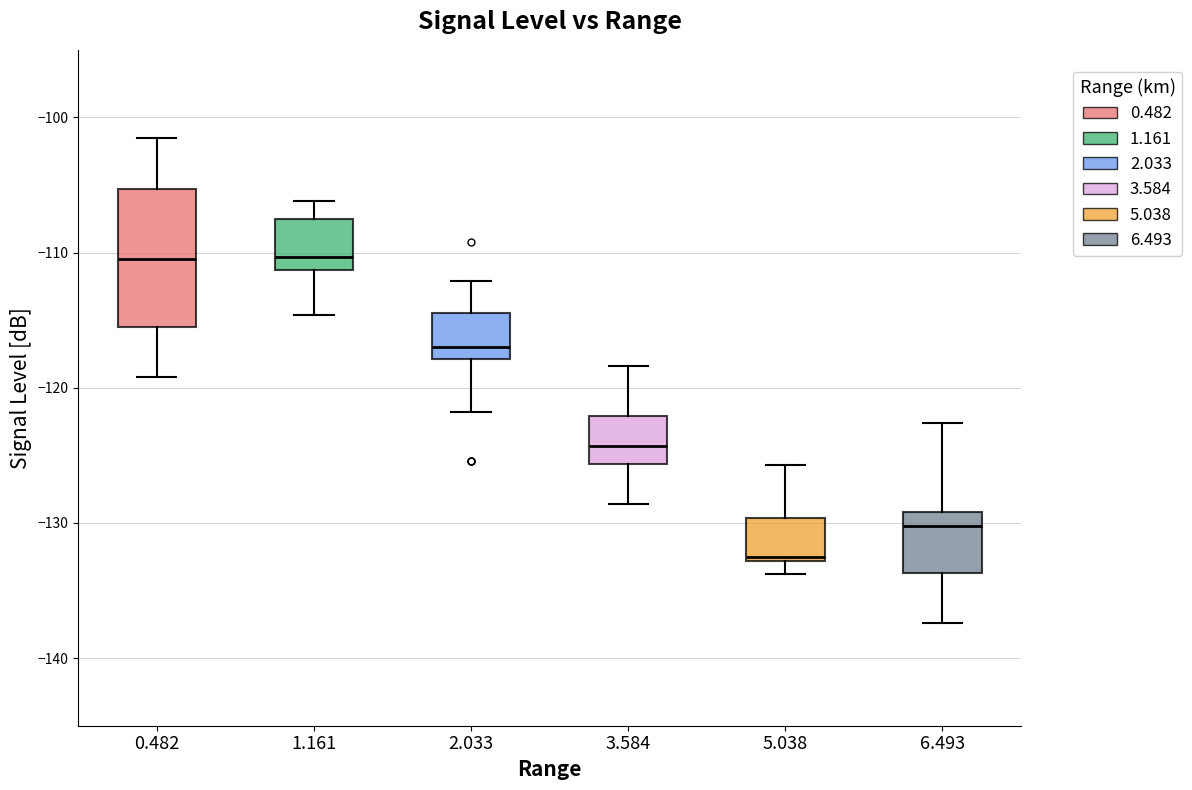

Reading left to right, read every box against the y-axis: the position of its median line, the range the box covers, and the ends of its whiskers. The values are not printed on the chart, so give them approximately, as read against the axis.

0.482: median -110, box -115 to -105, whiskers -119 to -101
1.161: median -110, box -111 to -107, whiskers -115 to -106
2.033: median -117, box -118 to -114, whiskers -122 to -112
3.584: median -124, box -126 to -122, whiskers -129 to -118
5.038: median -132, box -133 to -130, whiskers -134 to -126
6.493: median -130, box -134 to -129, whiskers -137 to -123